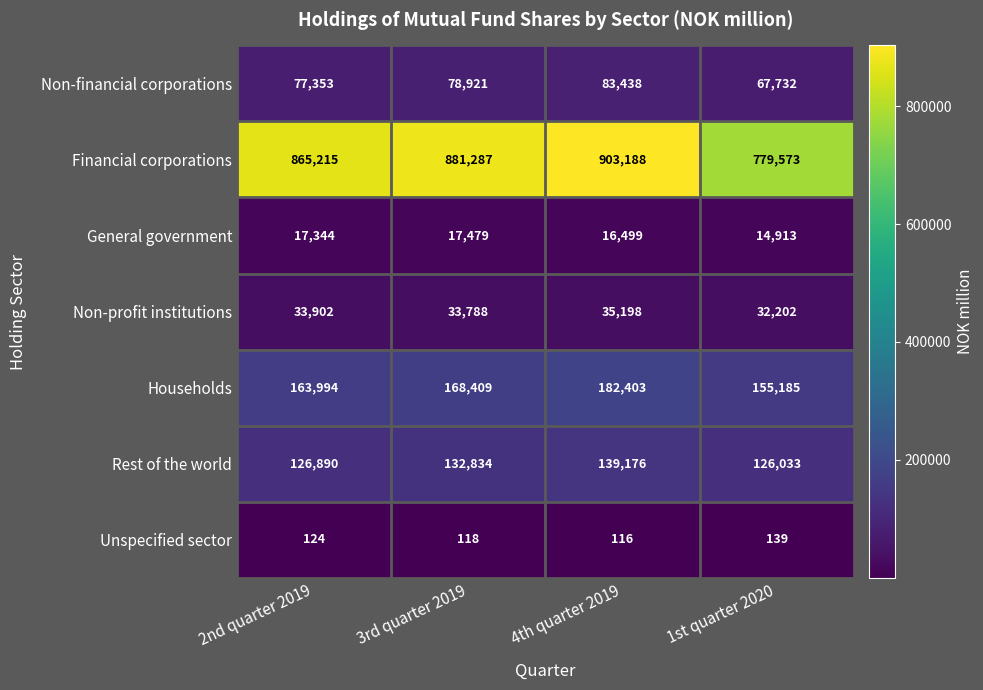

What value does the Unspecified sector series have at 1st quarter 2020?

139